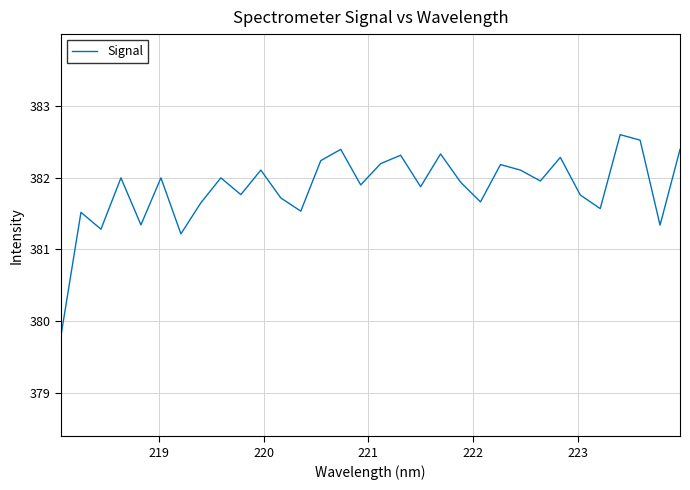

What is the difference between the maximum and minimum values?

2.8